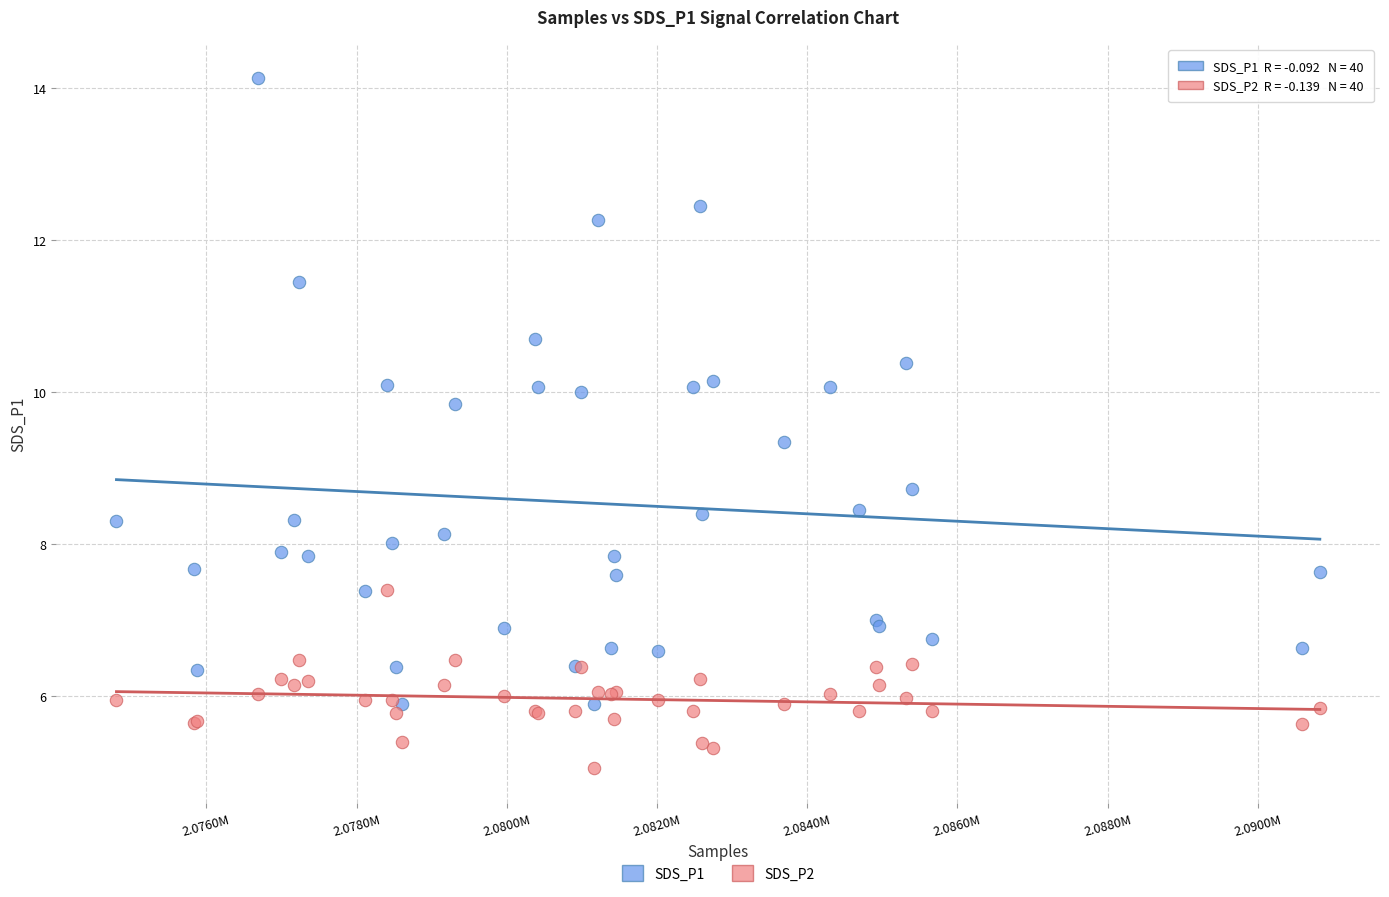

Which series contains the highest Y value?

SDS_P1